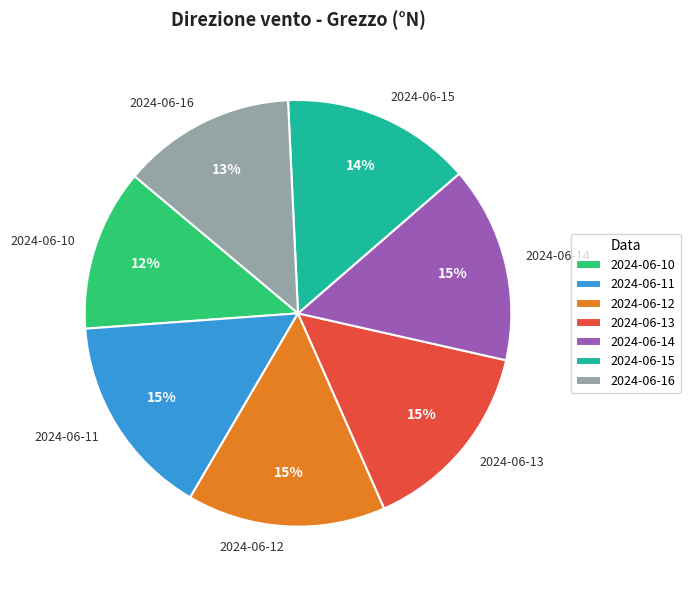

True or false: 2024-06-14 accounts for 4% of the total.

False